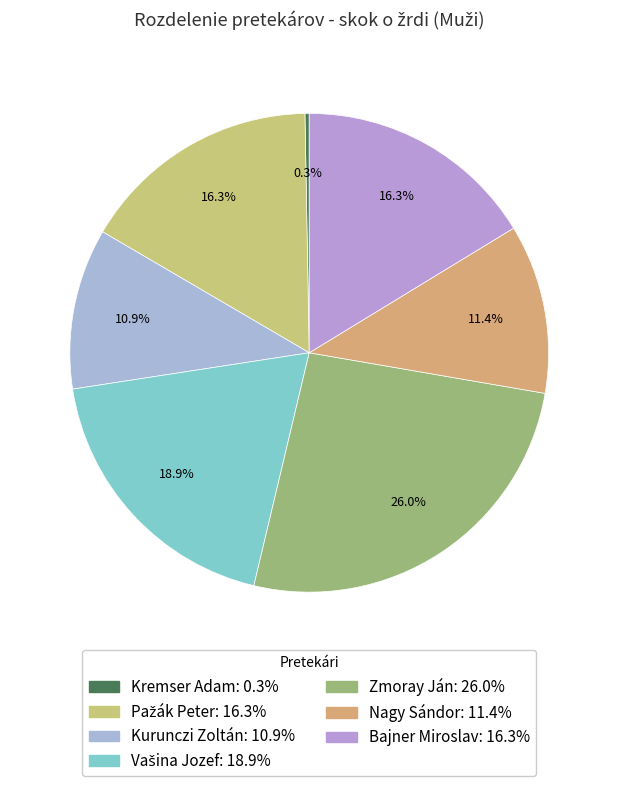

To the nearest percent, what percentage of the pie is Vašina Jozef?

19%